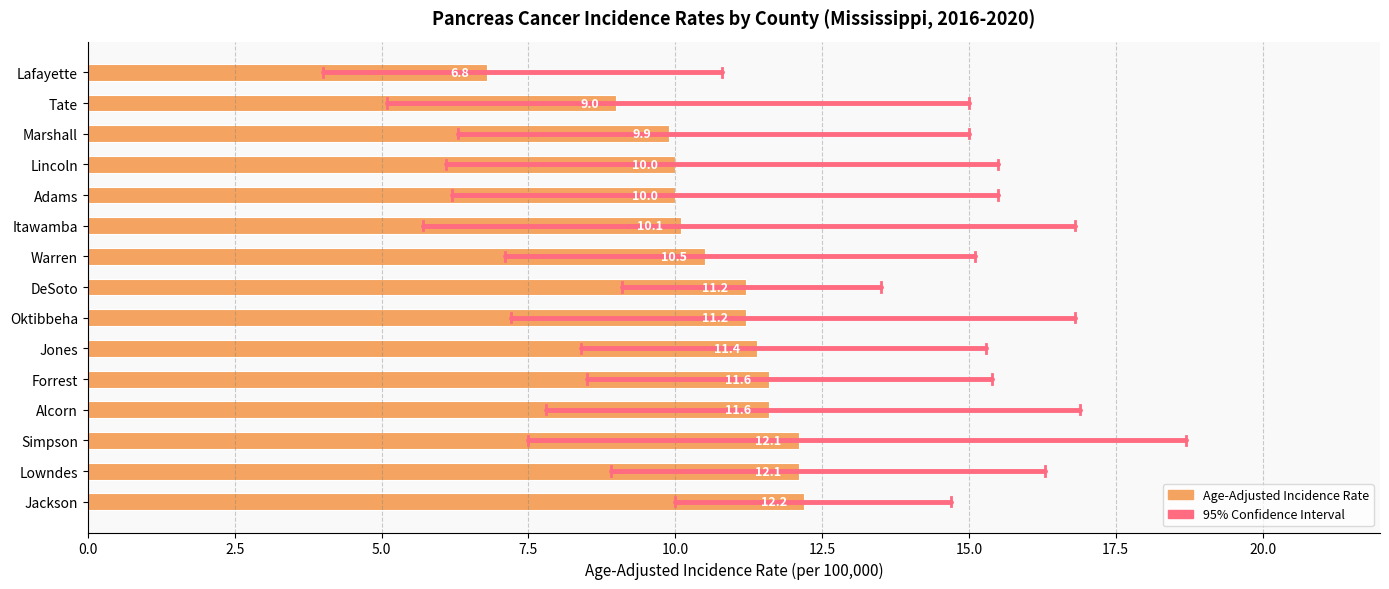

What is the label of the 6th bar from the bottom?

Jones